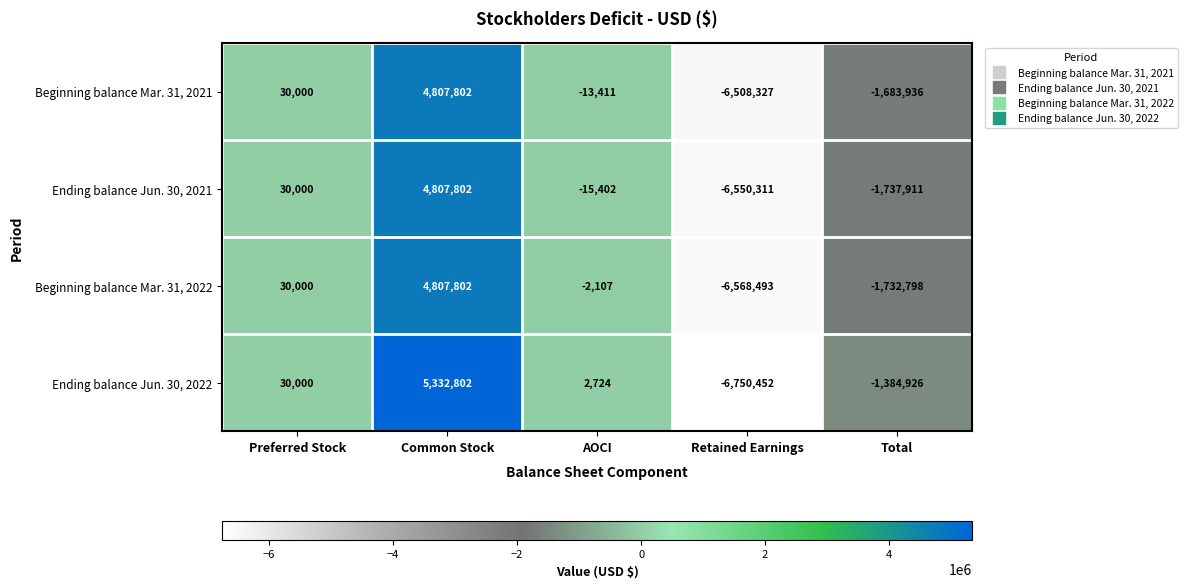

True or false: Ending balance Jun. 30, 2022 has a value of -6750452 at Retained Earnings.

True